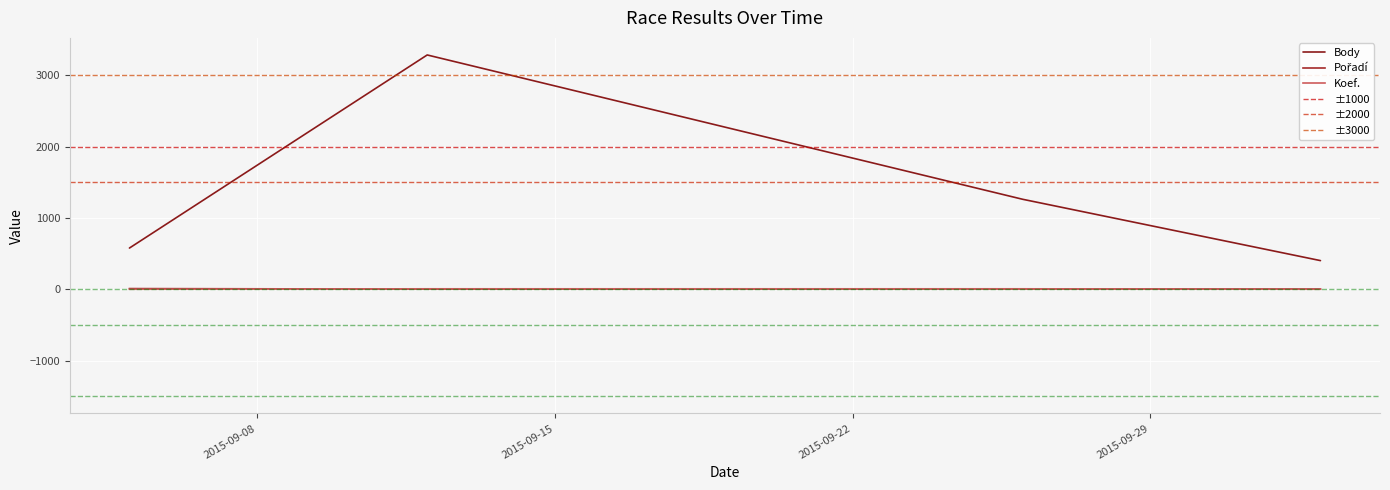

How many data points in Pořadí are less than 5?

2